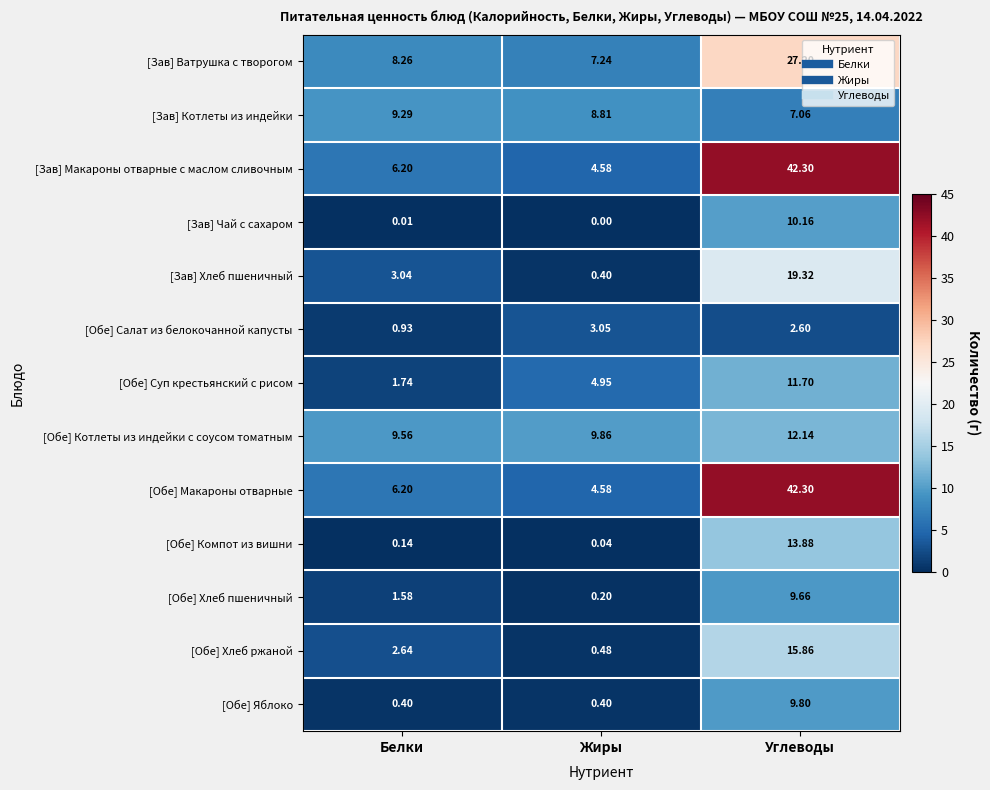

At which label is [Обе] Хлеб ржаной closest to 8?

Белки